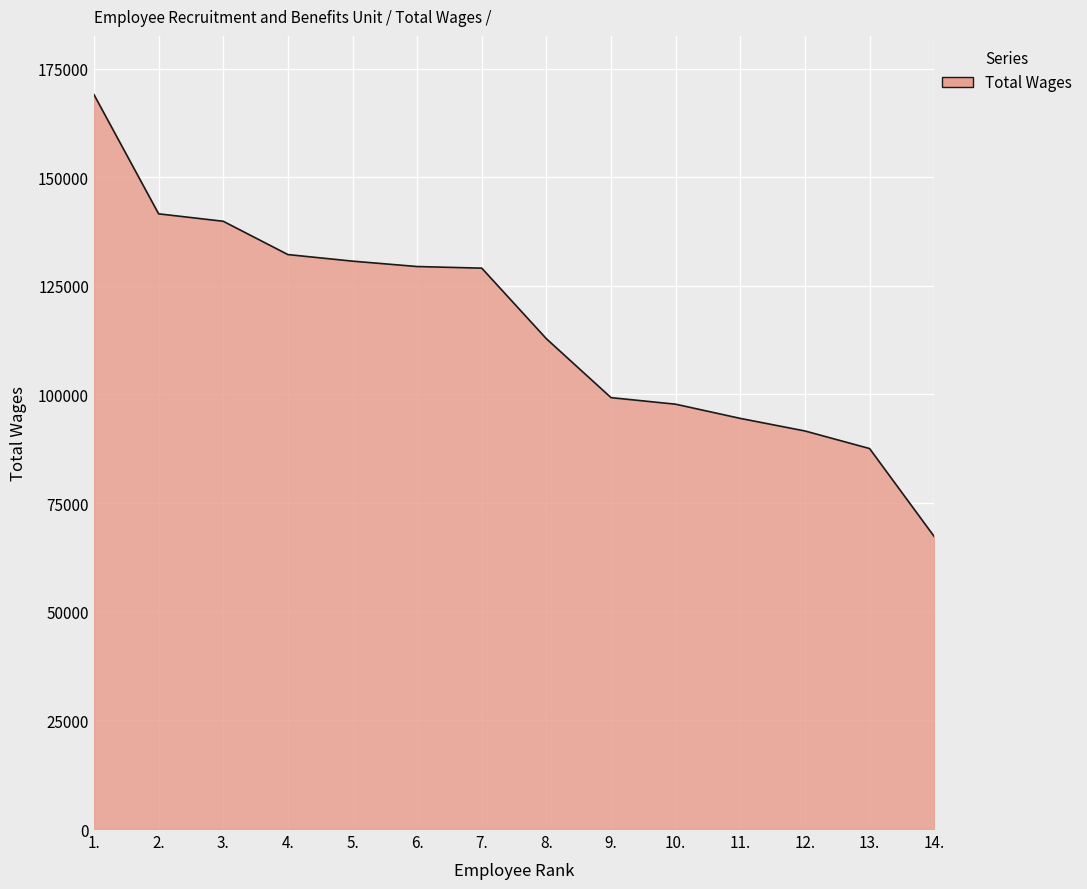

What is the change in value from 6. to 14.?

-62125